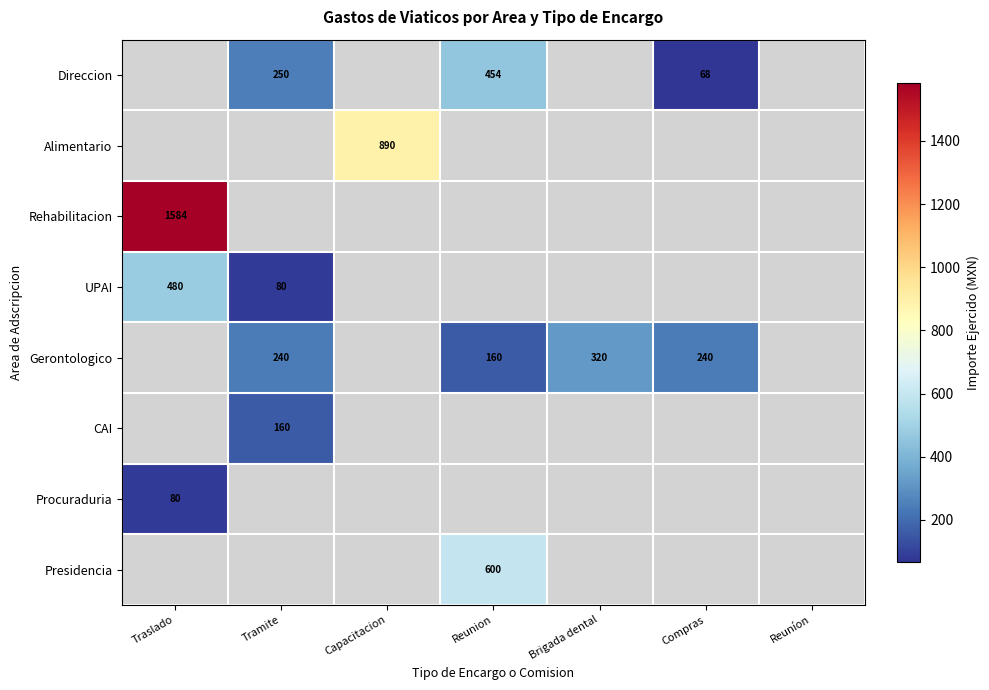

What is the difference between the Gerontologico values at Reunion and Compras?

80.0